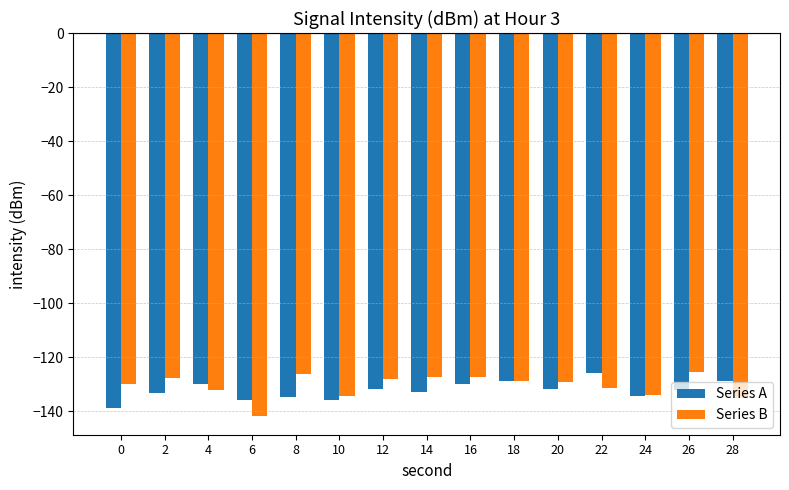

Is the value of Series A at 10 greater than the value of Series B at 26?

No